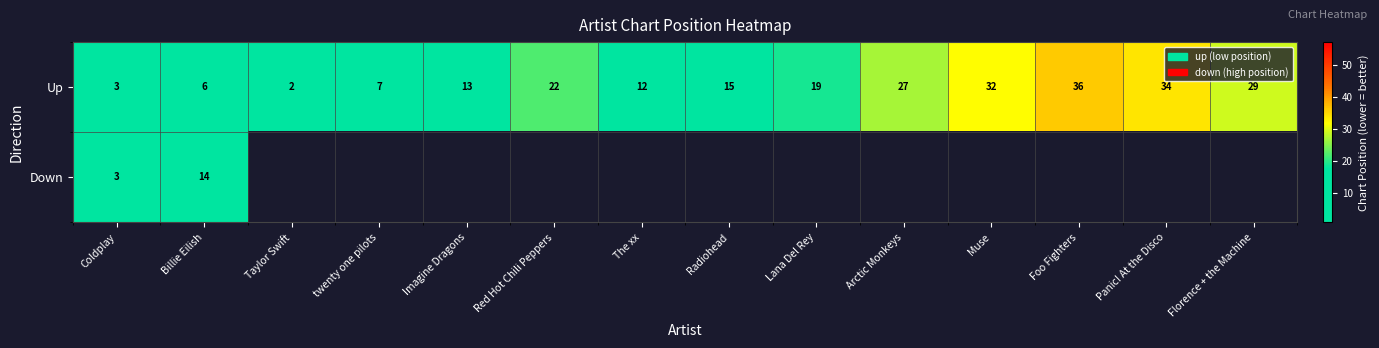

True or false: Up has a value of 36 at Arctic Monkeys.

False